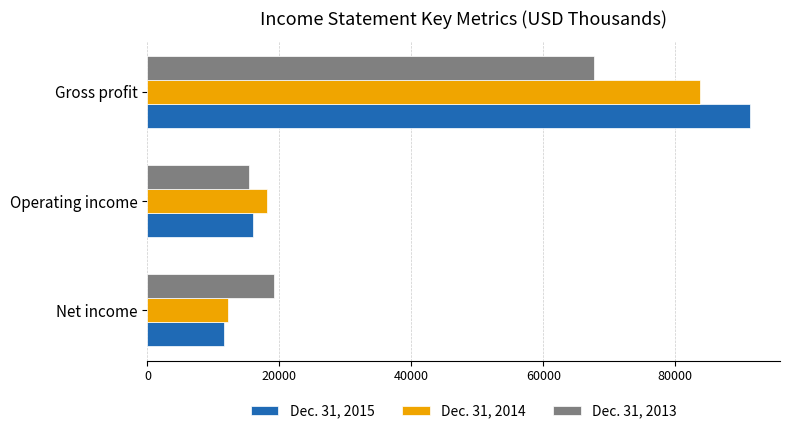

The Dec. 31, 2015 series shows 6940 at Net income. True or false?

False